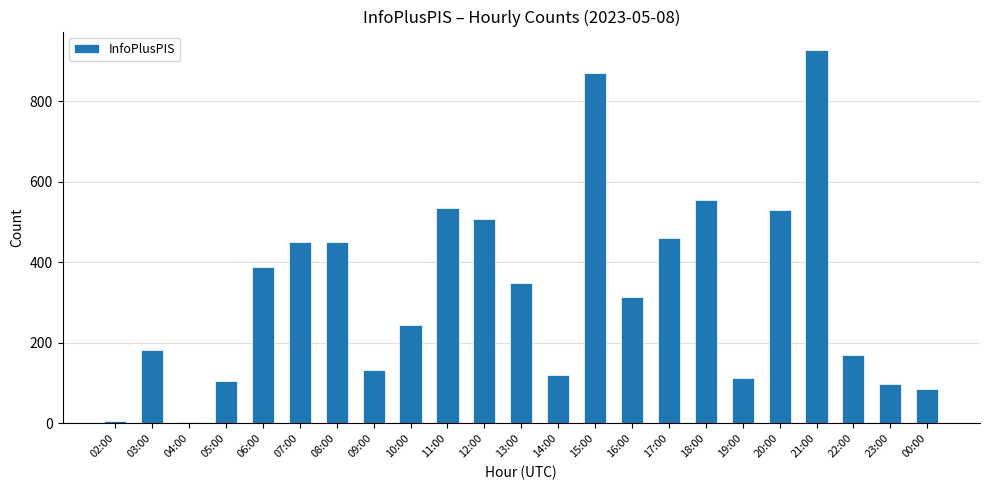

What is the difference between the values at 20:00 and 06:00?

142